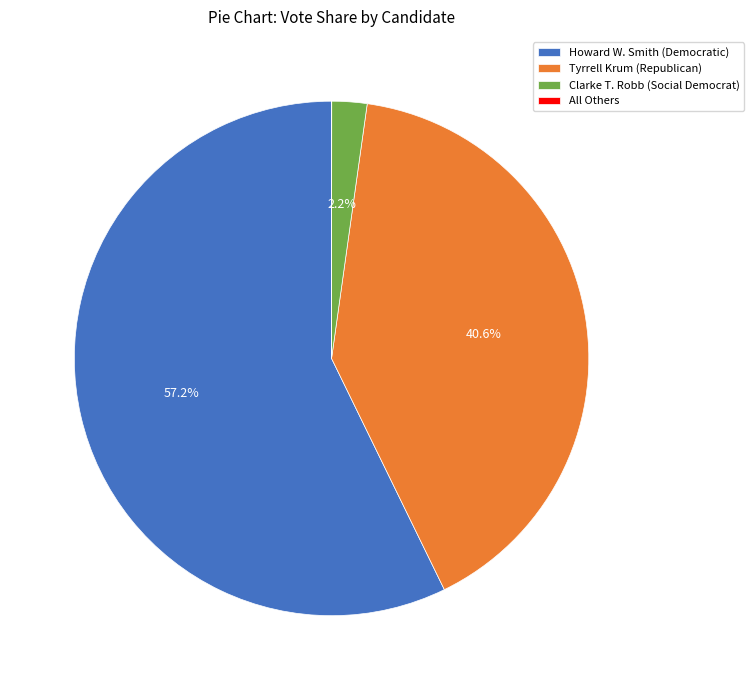

Is there any slice that represents more than half of the pie?

Yes